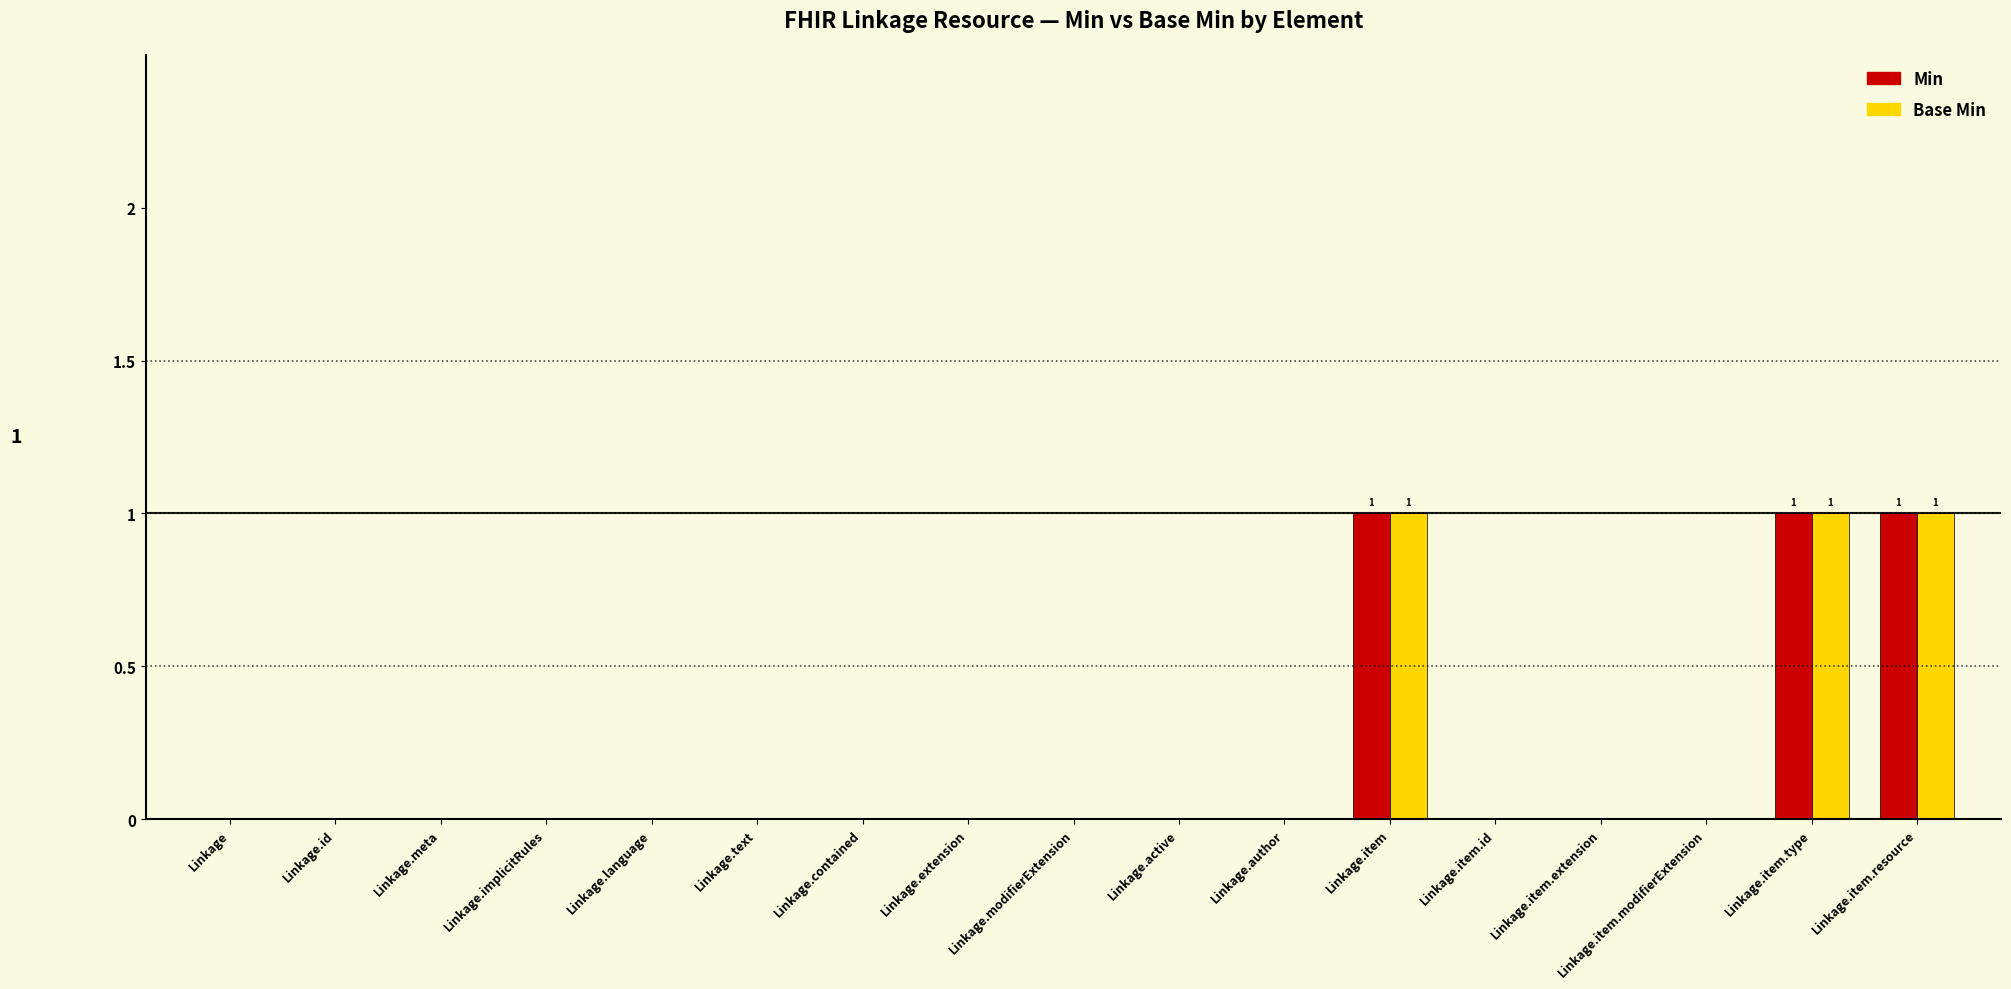

Are the bars grouped side by side (vs. stacked)?

Yes